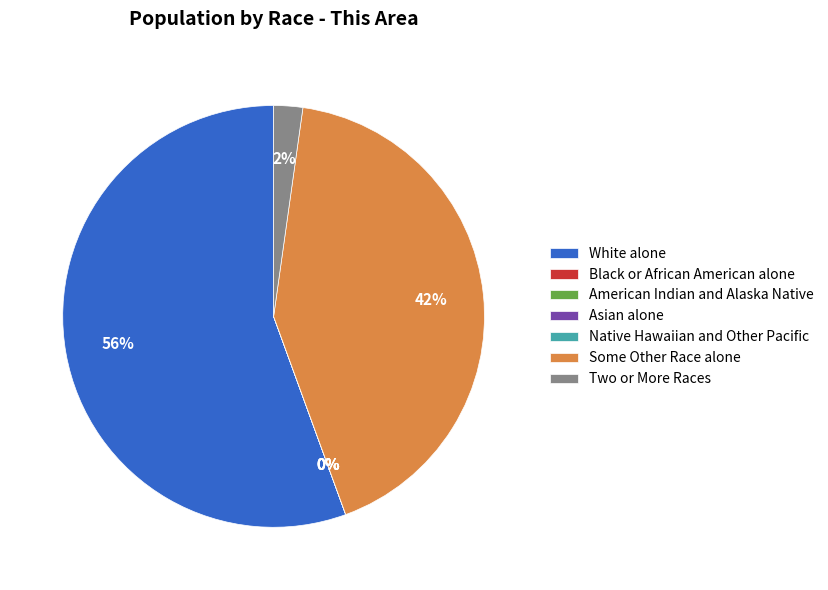

How many segments does this pie chart have?

7